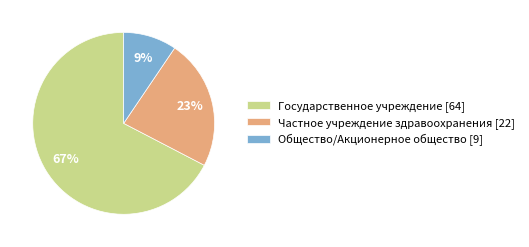

Between Частное учреждение здравоохранения [22] and Государственное учреждение [64], which is larger?

Государственное учреждение [64]